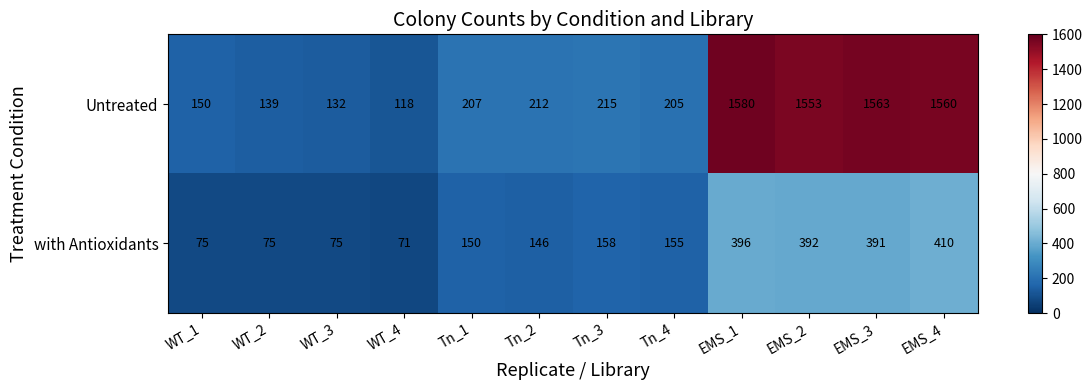

Reading right to left, list all the values displayed in this chart.

Untreated: 1560	1563	1553	1580	205	215	212	207	118	132	139	150
with Antioxidants: 410	391	392	396	155	158	146	150	71	75	75	75